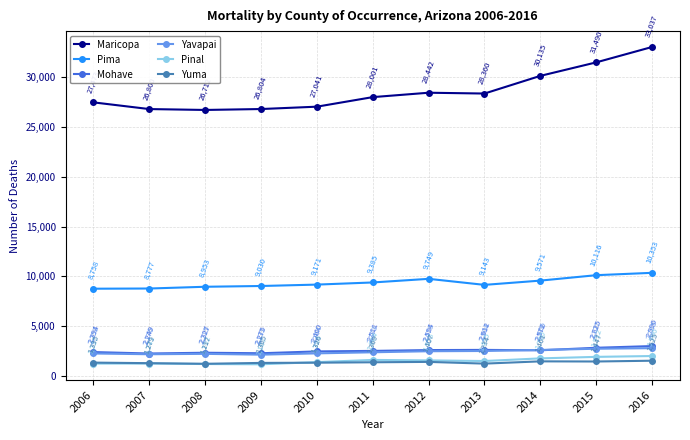

The Pima series shows 15236 at 2013. True or false?

False